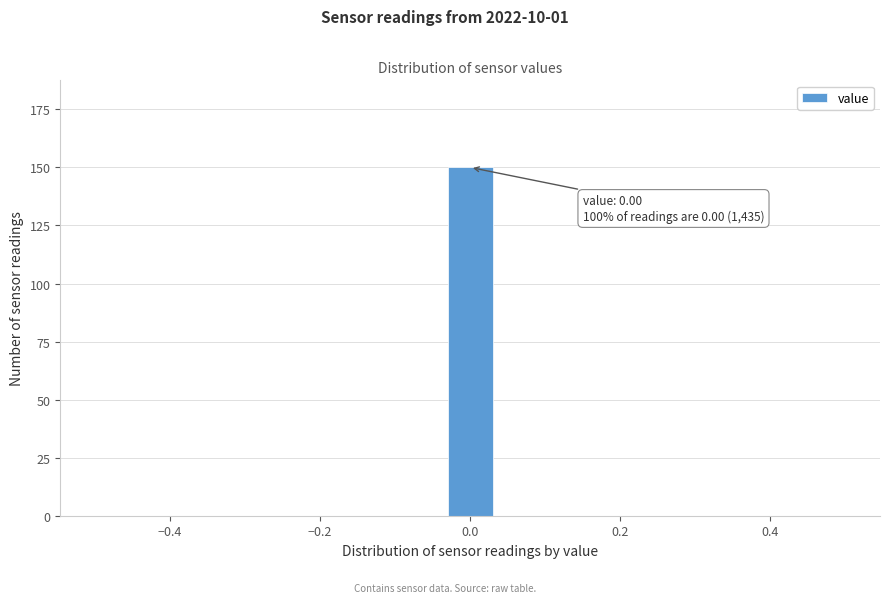

Around what value on the x-axis is the tallest bar? Give the approximate position of its centre, as read against the axis.

0.00